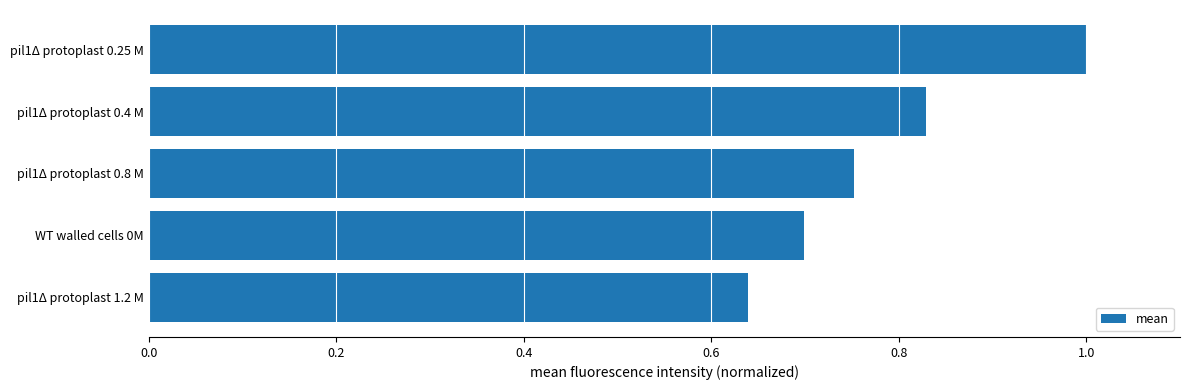

Which label corresponds to the smallest value in the chart?

pil1Δ protoplast 1.2 M